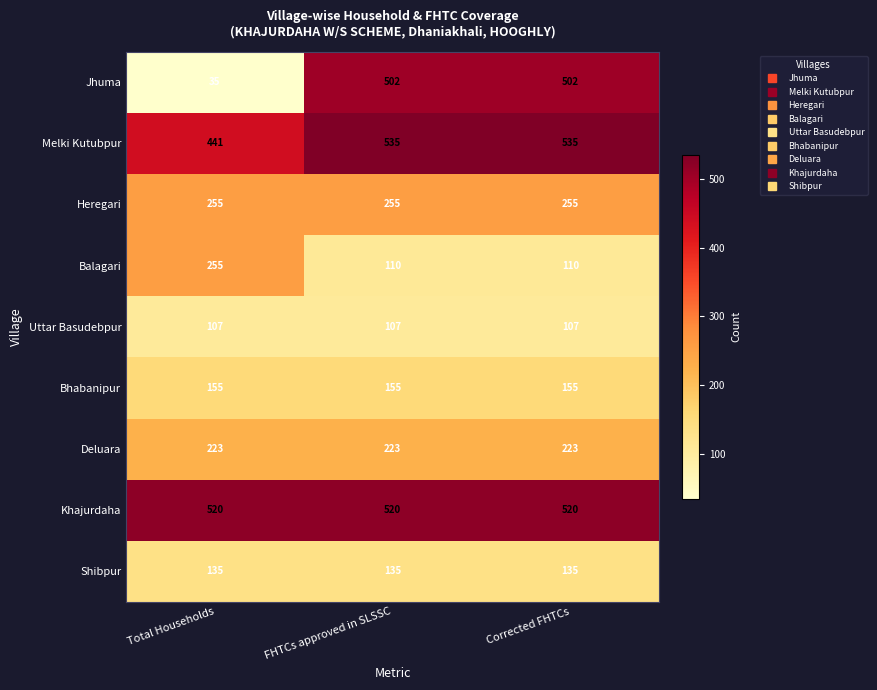

The value of Balagari at Total Households is 255. True or false?

True